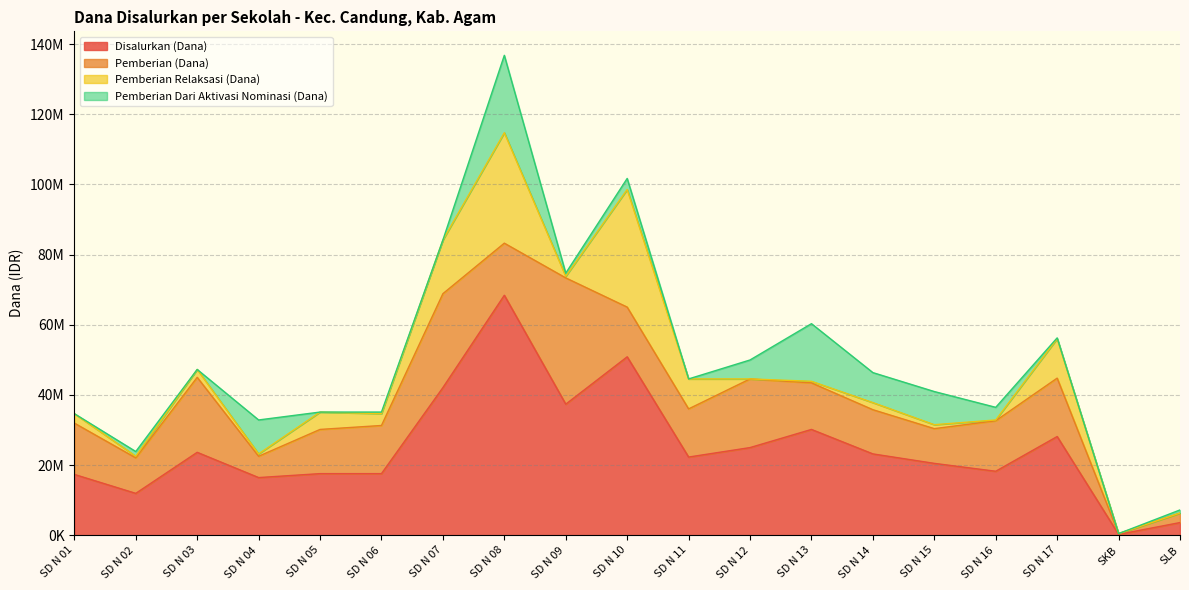

Which has a higher value, SD N 01 or SD N 12?

SD N 12